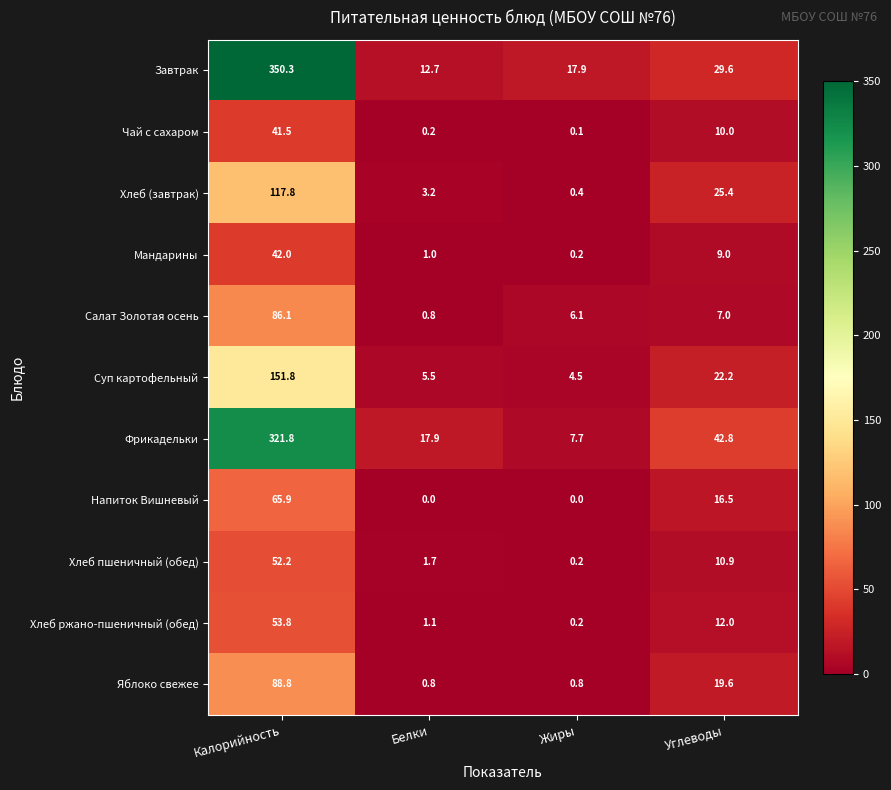

Which series has the widest spread of values?

Завтрак